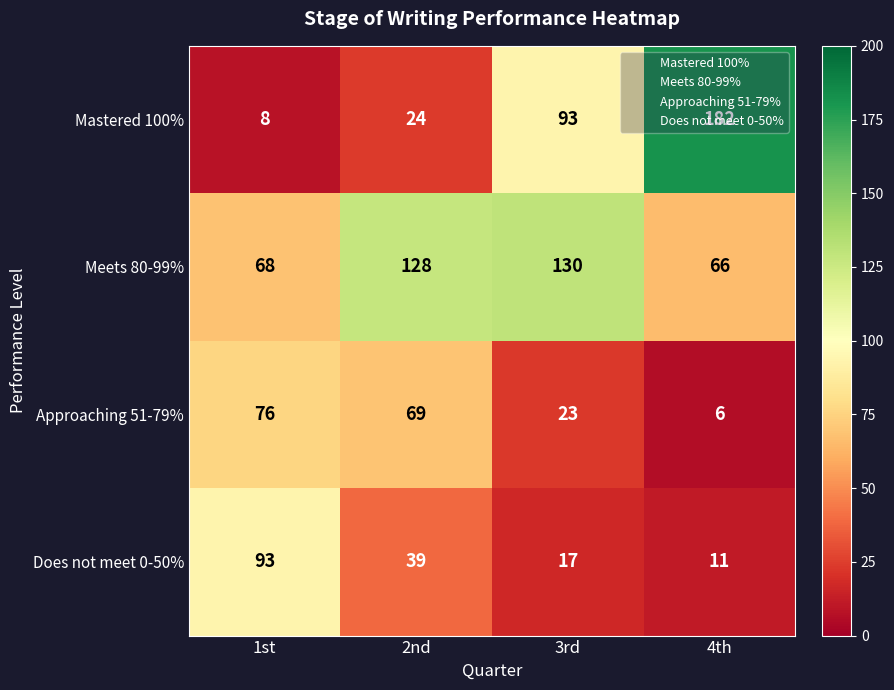

At how many categories does at least one series exceed 96?

3